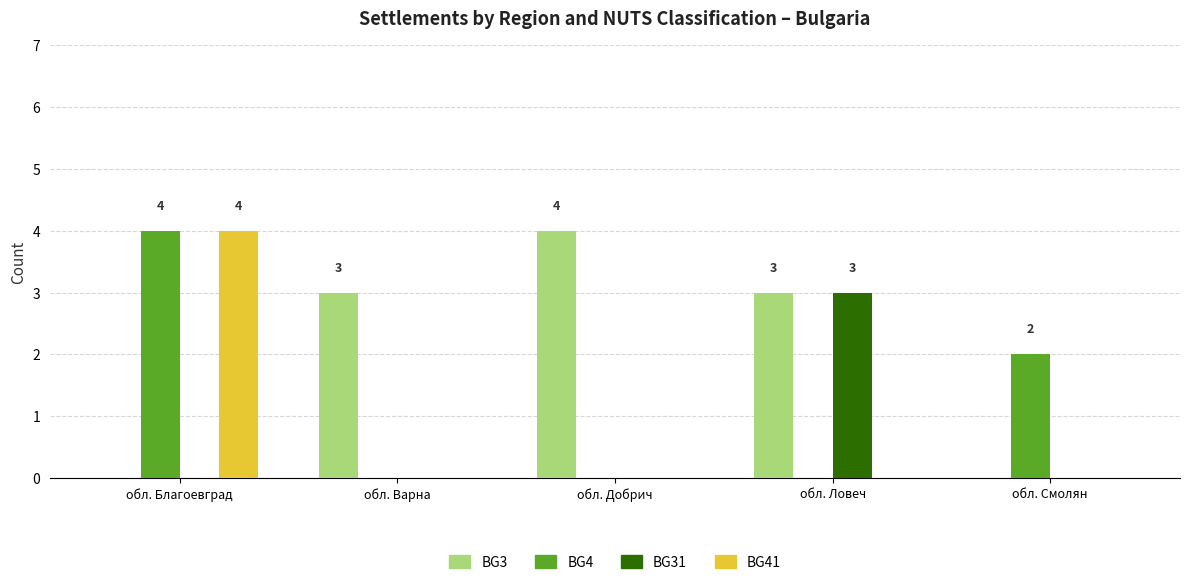

At which category is the sum across all series the highest?

обл. Благоевград